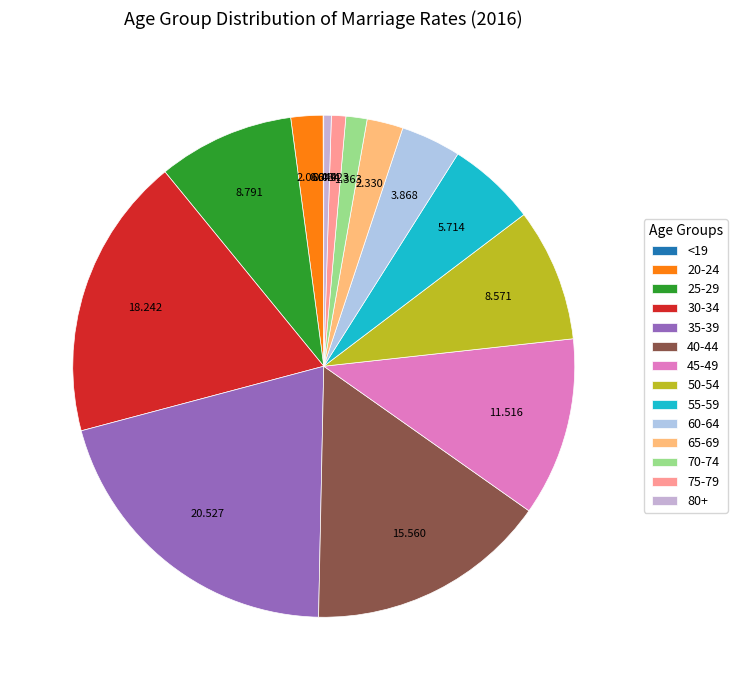

To the nearest percent, what is the average slice percentage?

7%